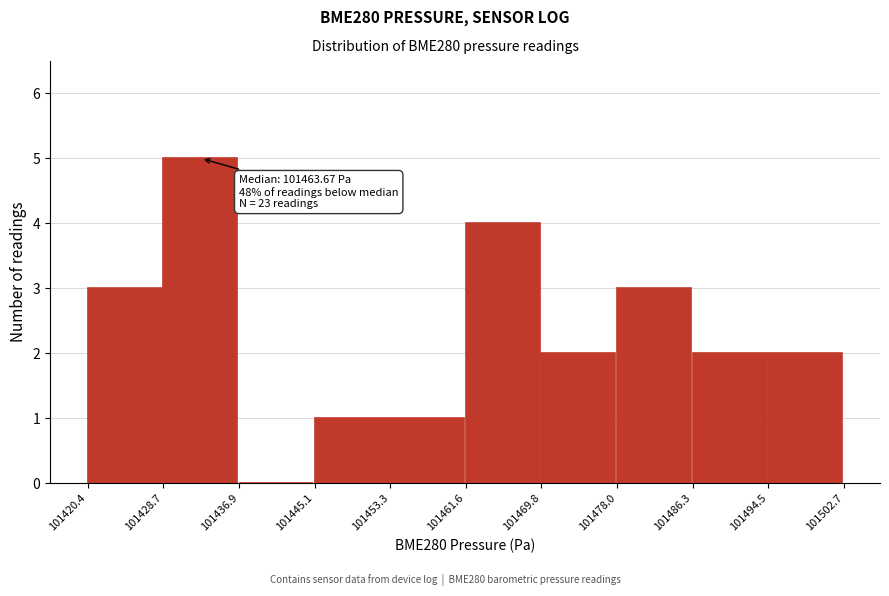

Over which range of the x-axis is the bar tallest?

101428.7 to 101436.9